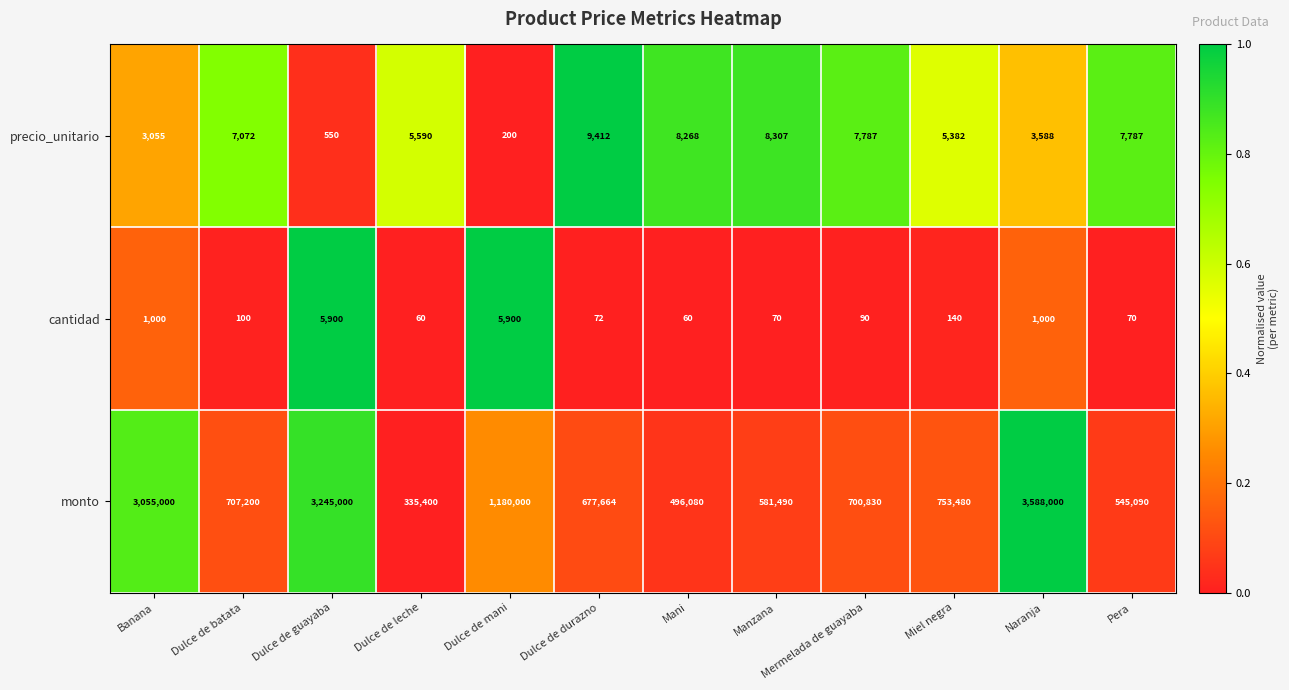

What is the difference between the monto values at Miel negra and Banana?

2301520